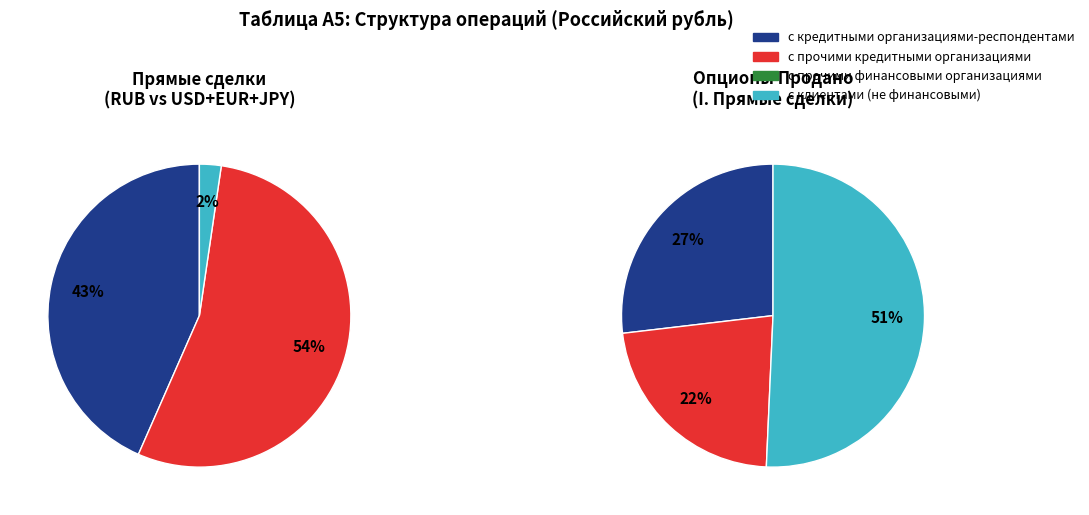

Which category accounts for the majority?

с прочими кредитными организациями